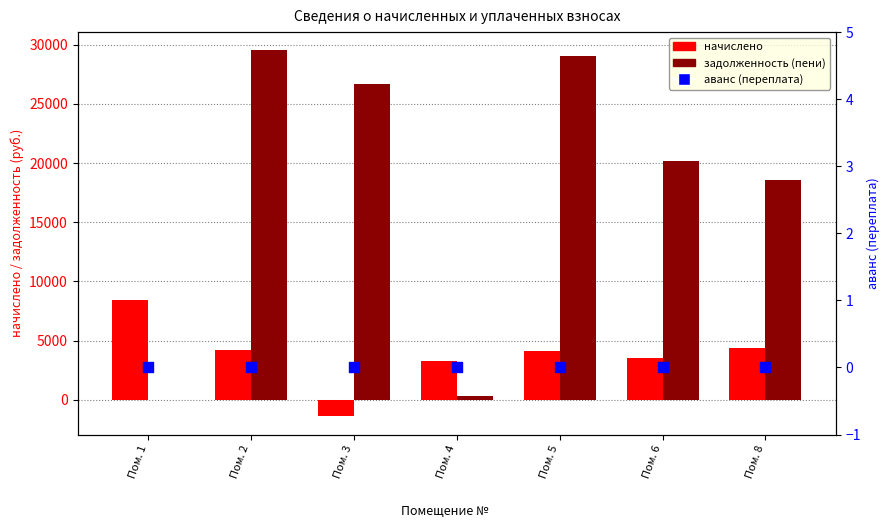

Which series contains the lowest Y value?

начислено